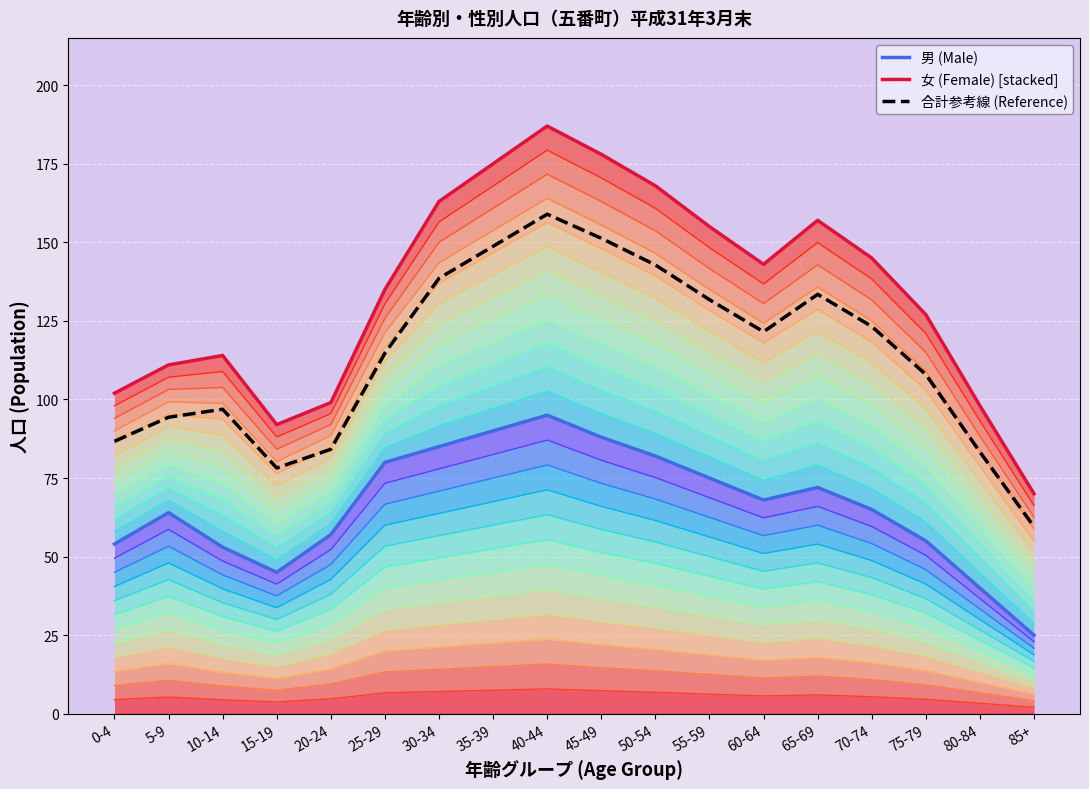

What is the minimum value for 女 (Female) [stacked]?

70.0